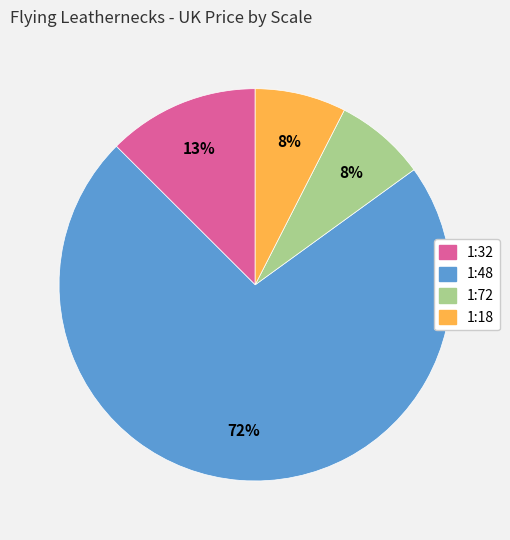

Which category has the biggest portion of the pie?

1:48